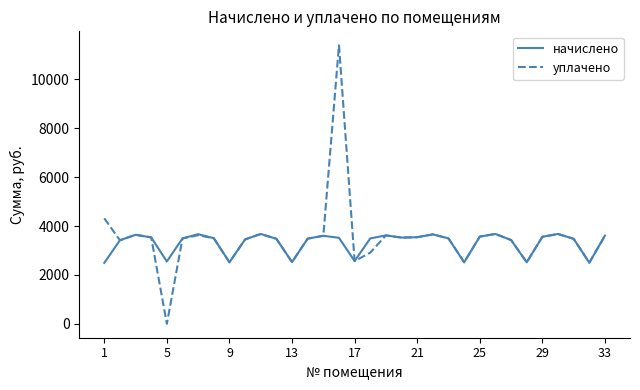

How many series are shown in this chart?

2